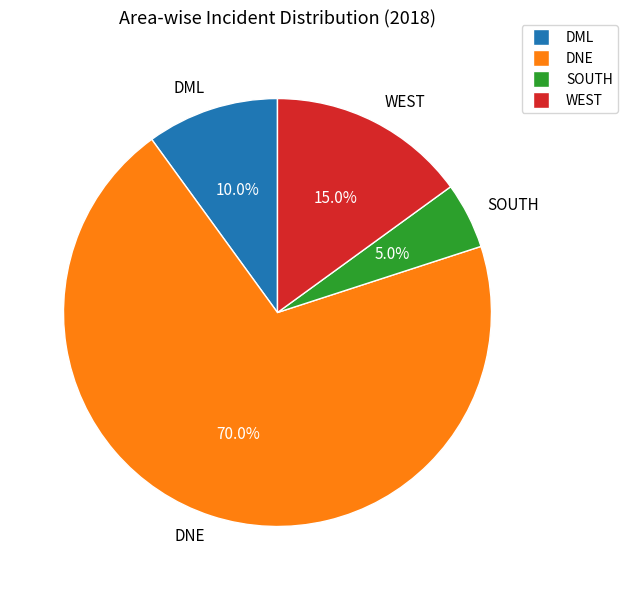

The DML slice represents 10% of the pie. True or false?

True